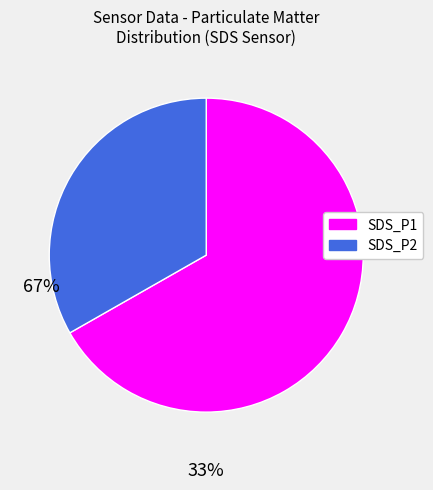

Does SDS_P1 account for over 50% of the chart?

Yes